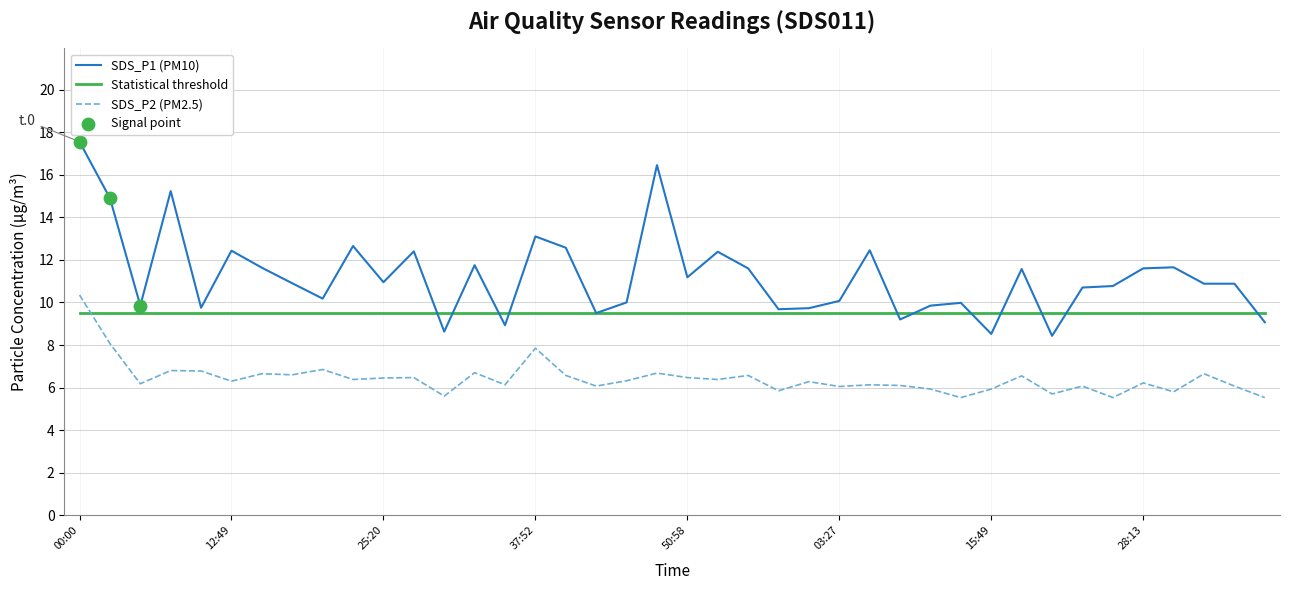

Which series has the largest total across all categories?

SDS_P1 (PM10)